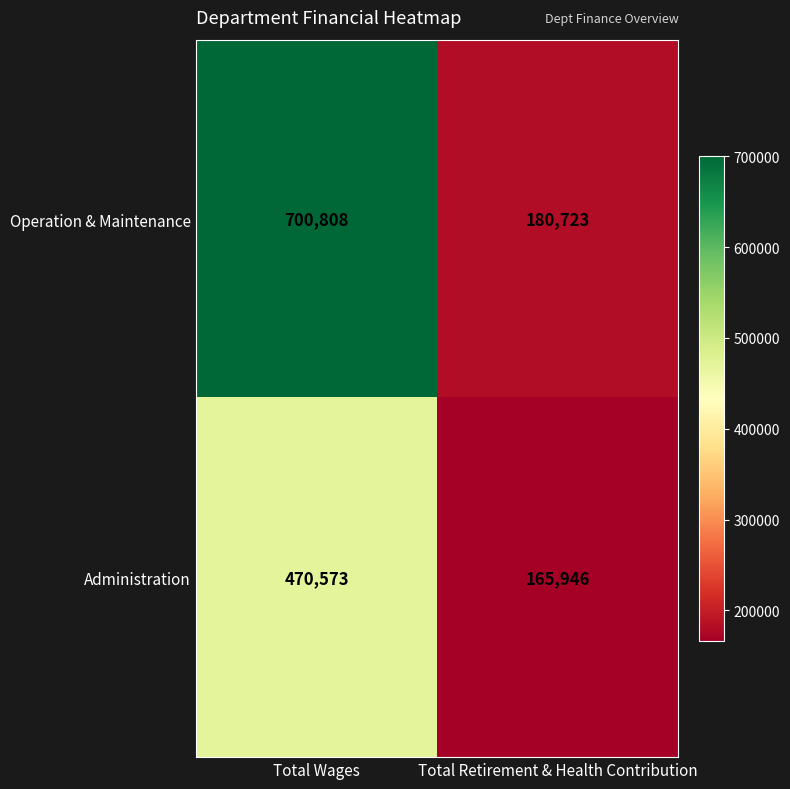

At how many categories does at least one series exceed 490383?

1